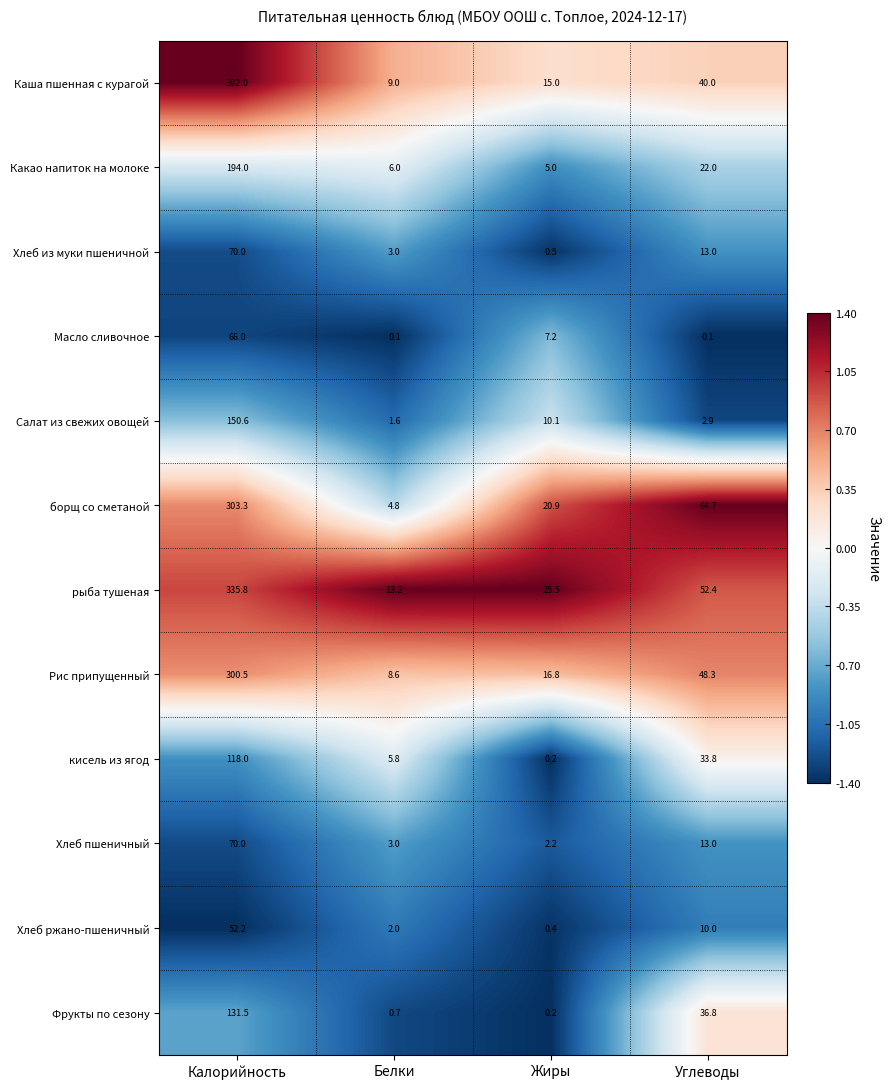

List the labels in order of кисель из ягод value, smallest first.

Жиры, Белки, Углеводы, Калорийность